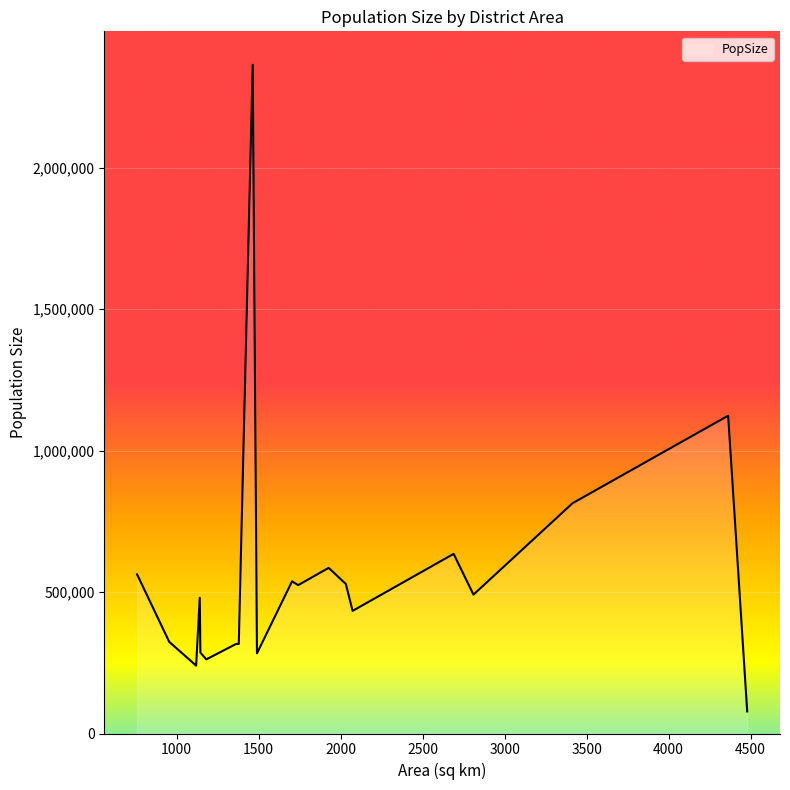

What is the difference between the maximum and minimum values?

2286000